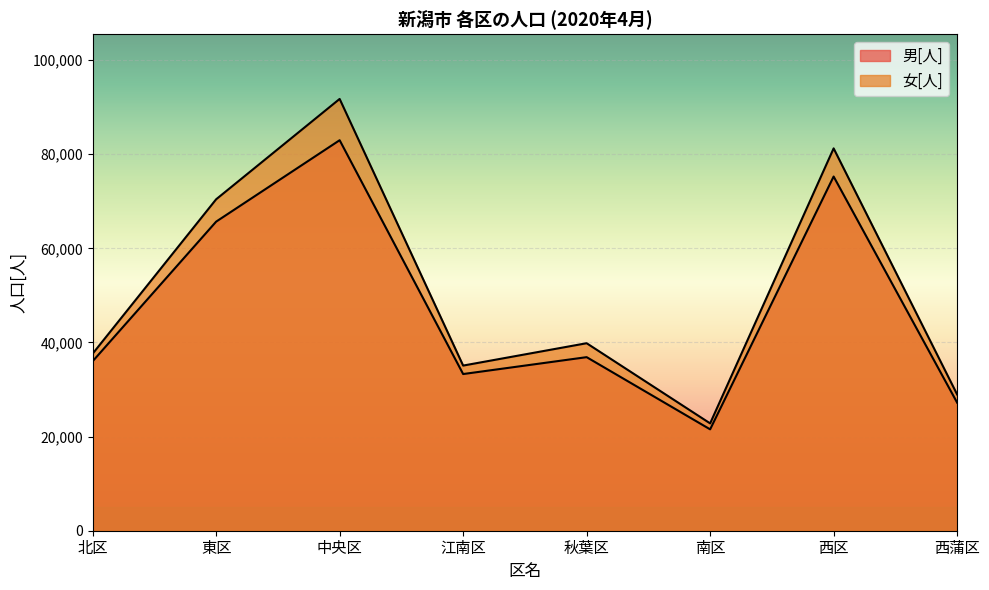

What is the difference between the maximum and minimum values in the 男[人] series?

61438